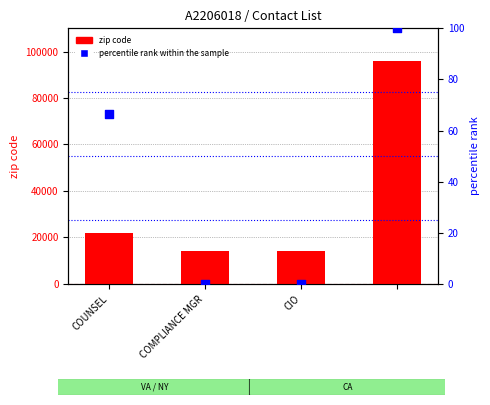

What is the total value across all series at COUNSEL?

22168.7